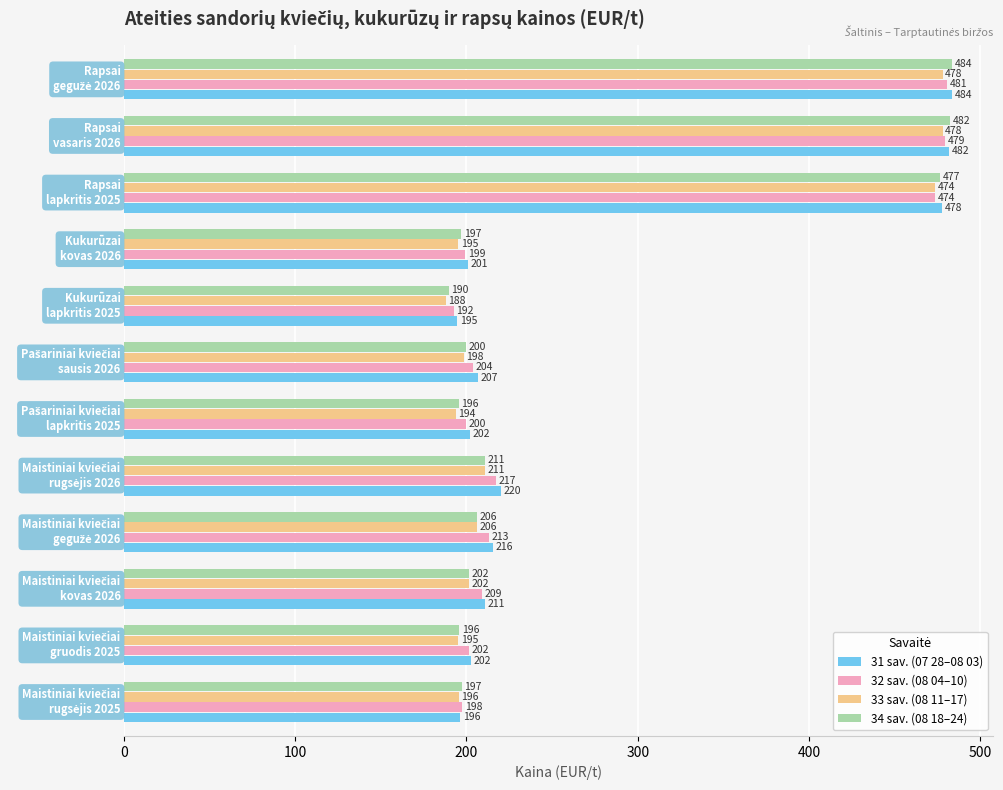

Which series has the largest range (max minus min)?

34 sav. (08 18–24)